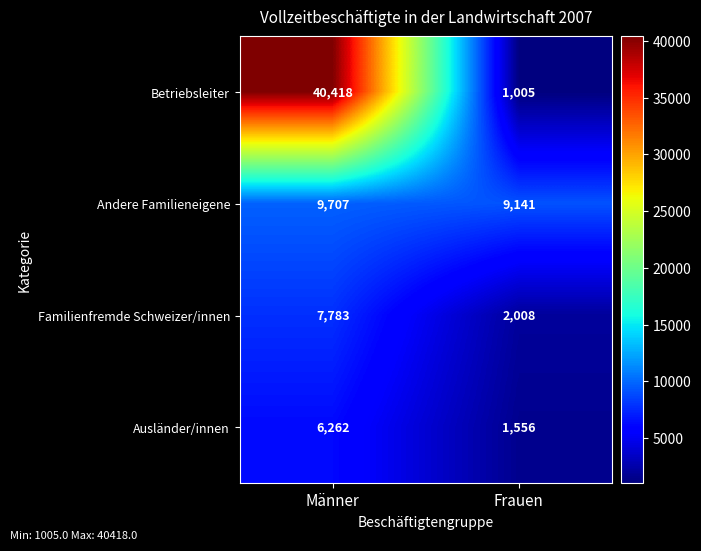

Read the Ausländer/innen value at Männer, to the nearest 50.

6250